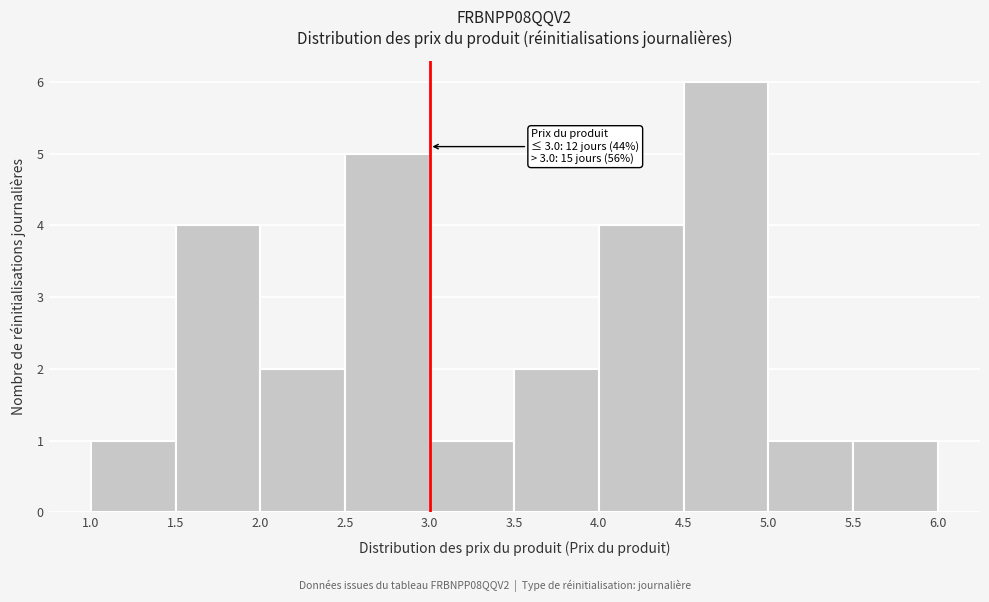

Which range on the x-axis has the tallest bar?

4.5 to 5.0